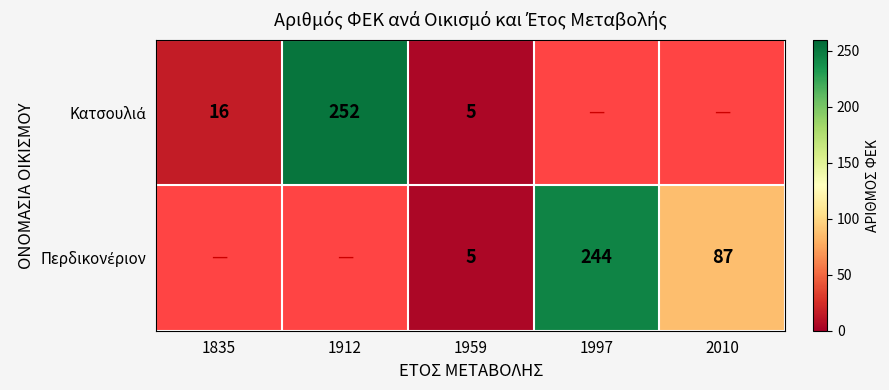

Which label corresponds to the largest value in the chart?

1912